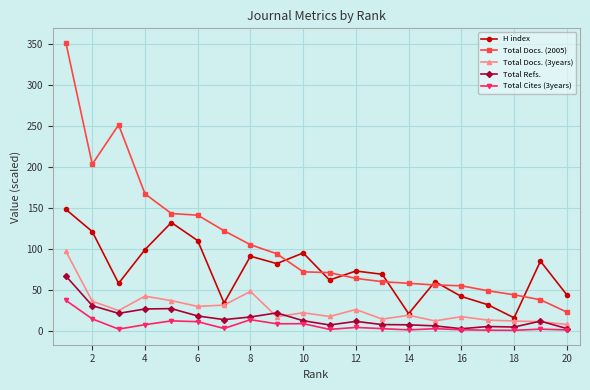

How many values in the Total Refs. series are below 12?

10